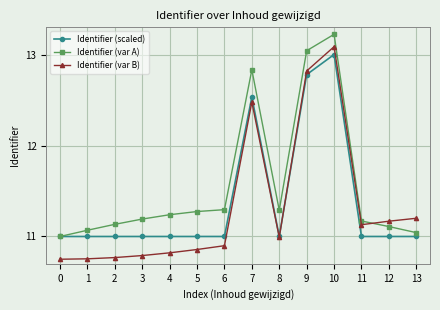

True or false: Identifier (var B) has more than 0 points higher than both neighbors.

True